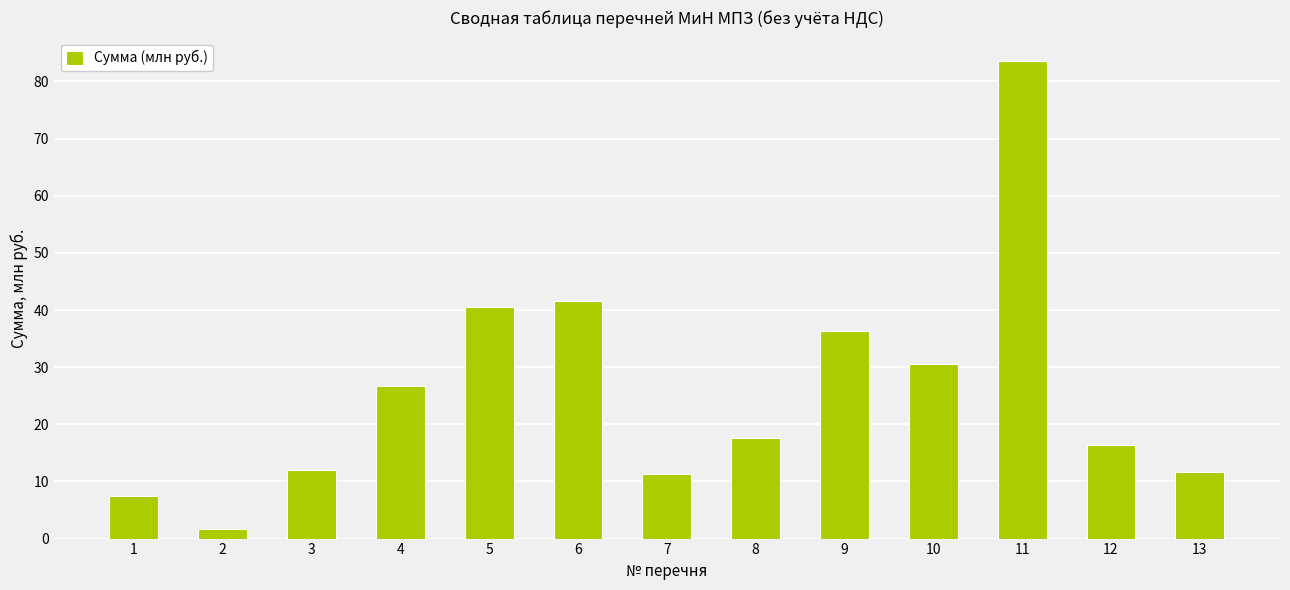

Which has a higher value, 8 or 13?

8